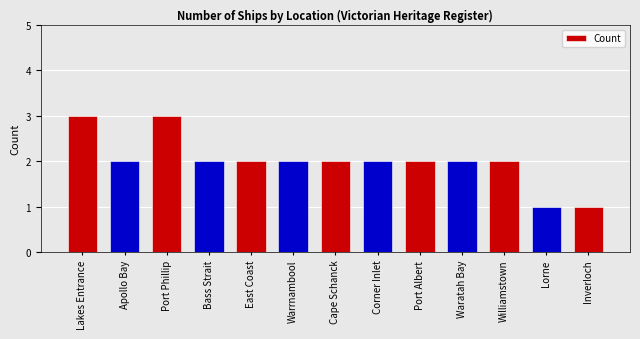

The chart shows a value of 3 at Lakes Entrance. True or false?

True